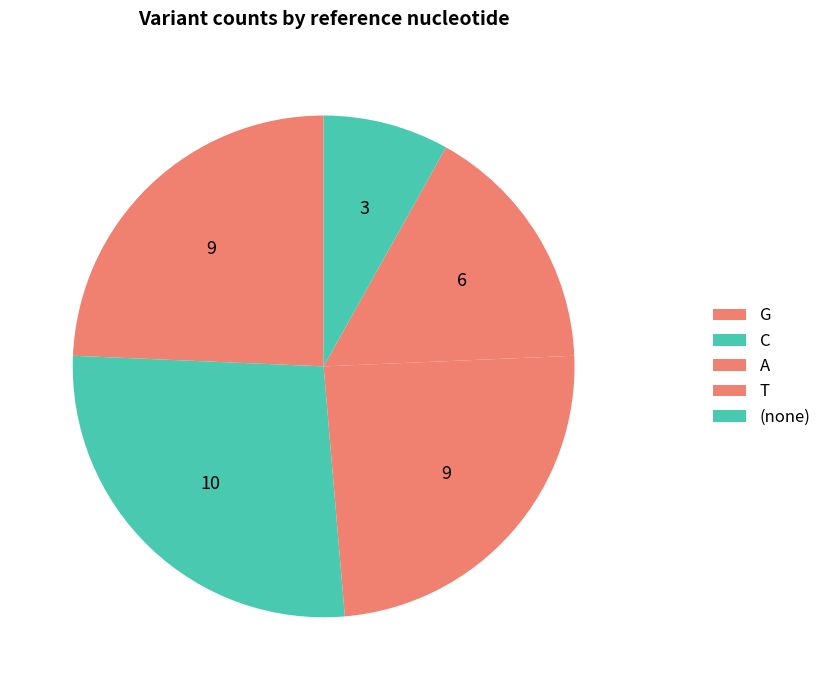

To the nearest percent, what is the difference between the largest and smallest slice percentages?

19%